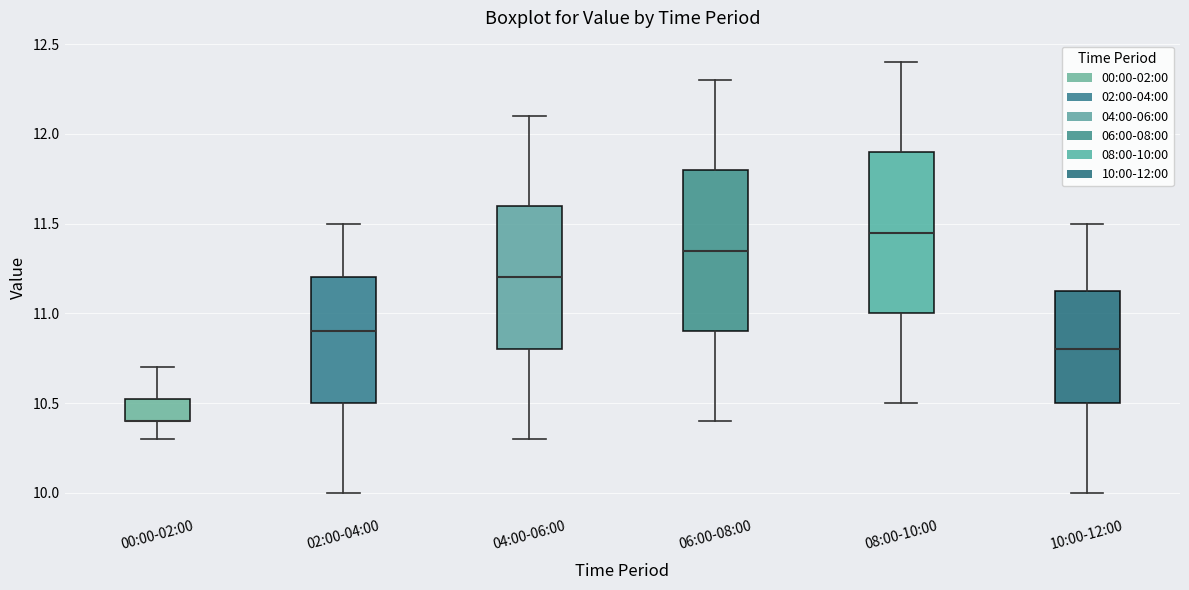

Reading left to right, transcribe this box plot: for each box, give where its median line is, the range the box spans, and where its two whiskers end, as read against the y-axis. The values are not printed on the chart, so give them approximately, as read against the axis.

00:00-02:00: median 10.40 (drawn on the box's lower edge), box 10.40 to 10.55, whiskers 10.30 to 10.70
02:00-04:00: median 10.90, box 10.50 to 11.20, whiskers 10.00 to 11.50
04:00-06:00: median 11.20, box 10.80 to 11.60, whiskers 10.30 to 12.10
06:00-08:00: median 11.35, box 10.90 to 11.80, whiskers 10.40 to 12.30
08:00-10:00: median 11.45, box 11.00 to 11.90, whiskers 10.50 to 12.40
10:00-12:00: median 10.80, box 10.50 to 11.15, whiskers 10.00 to 11.50